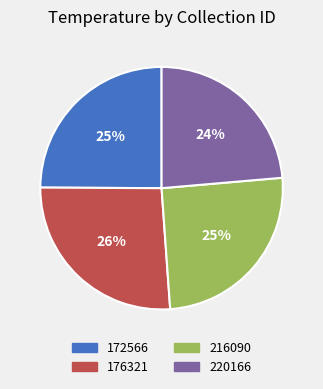

The 216090 slice represents 32% of the pie. True or false?

False